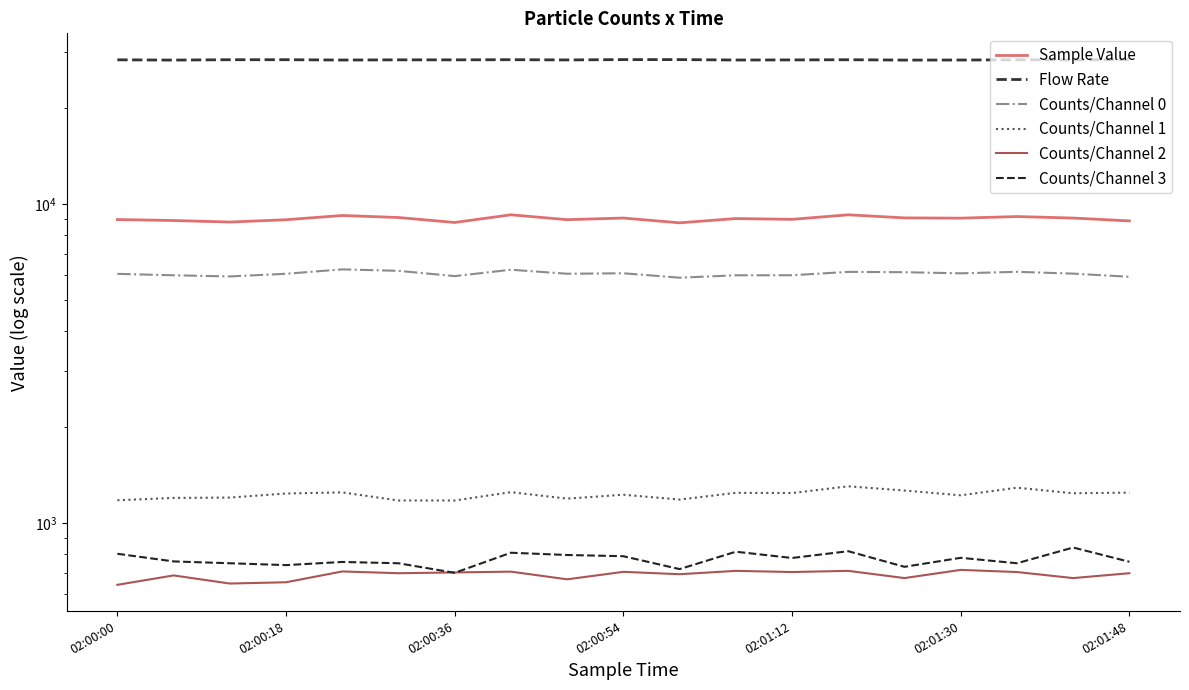

Is this an area chart (filled region under the line)?

No